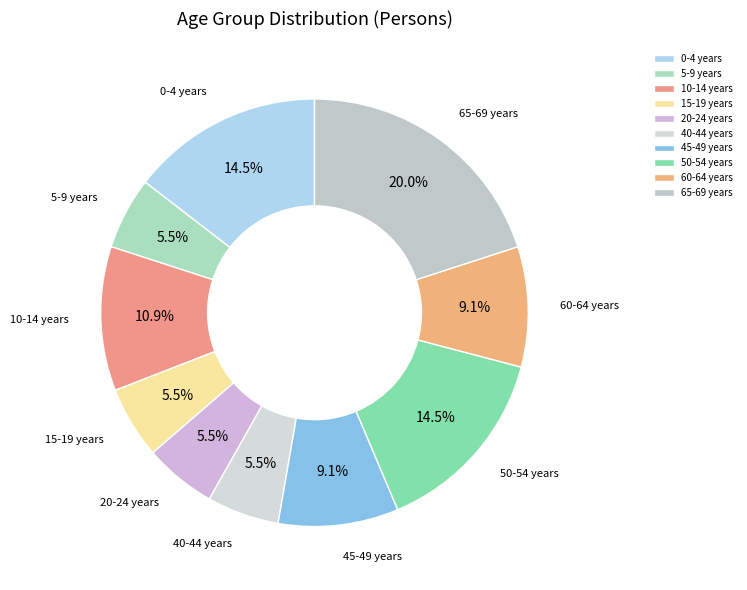

Do 10-14 years and 45-49 years together represent more than half of the pie?

No